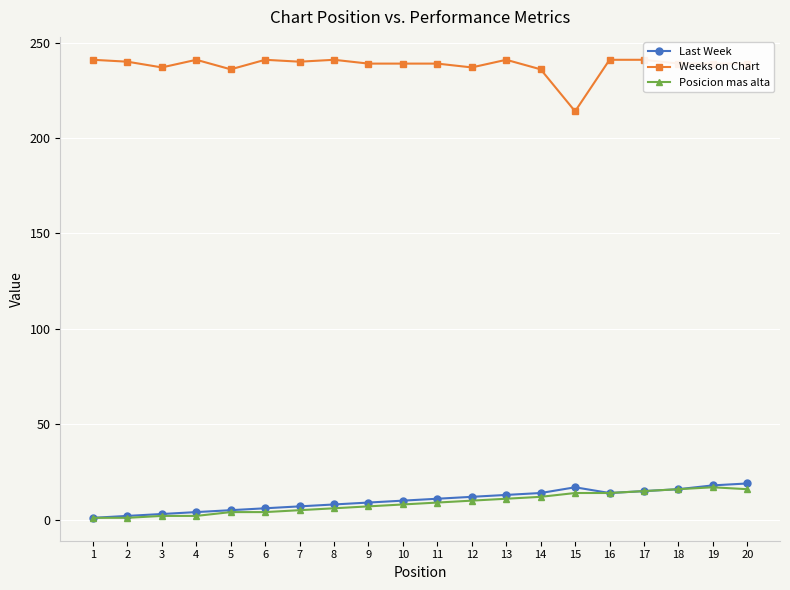

Where is the first local maximum for Last Week?

15